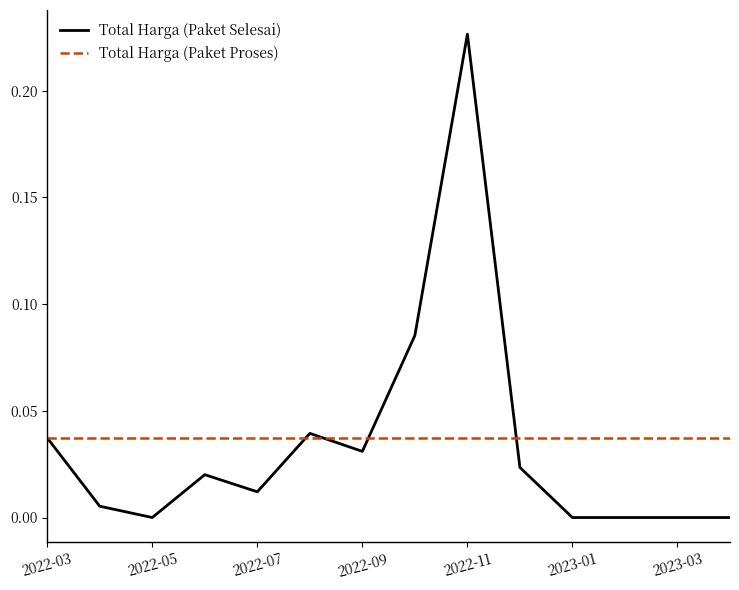

After their last crossing, which series has the higher values: Total Harga (Paket Proses) or Total Harga (Paket Selesai)?

Total Harga (Paket Proses)